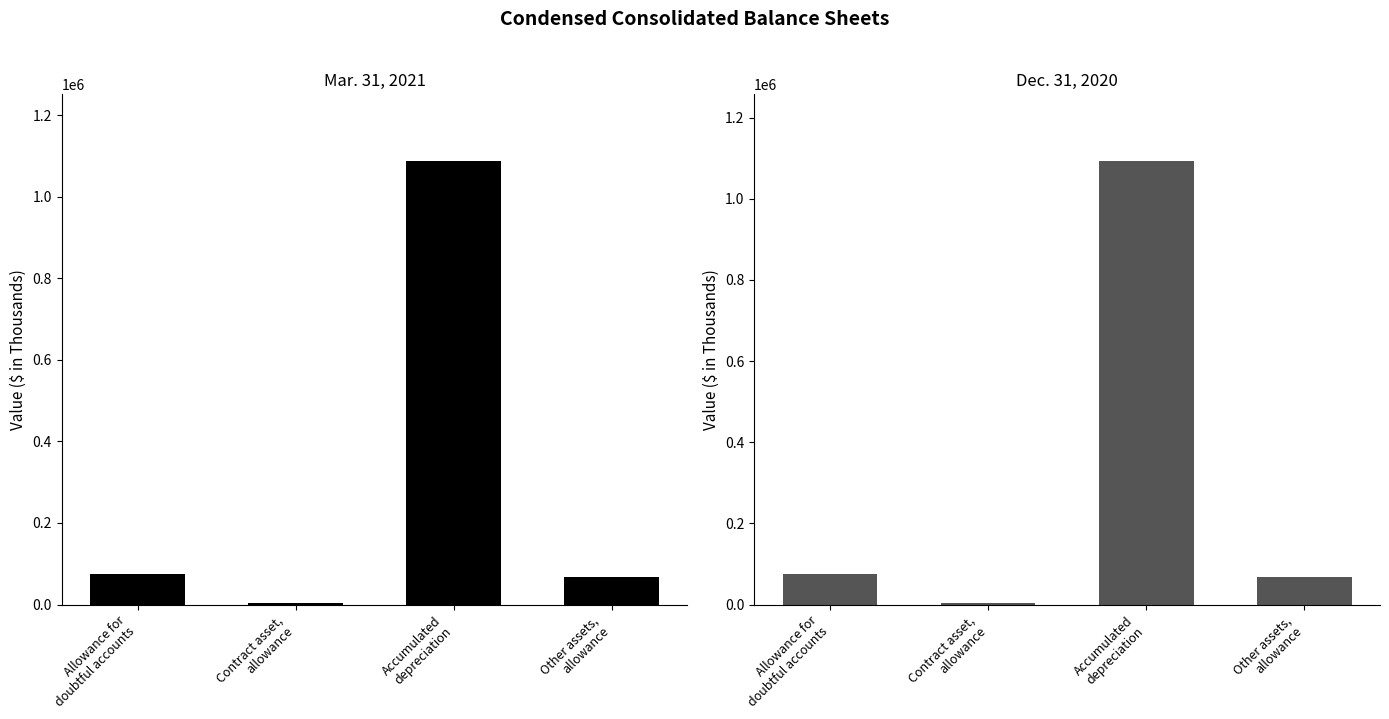

At how many categories does at least one series exceed 225509?

1